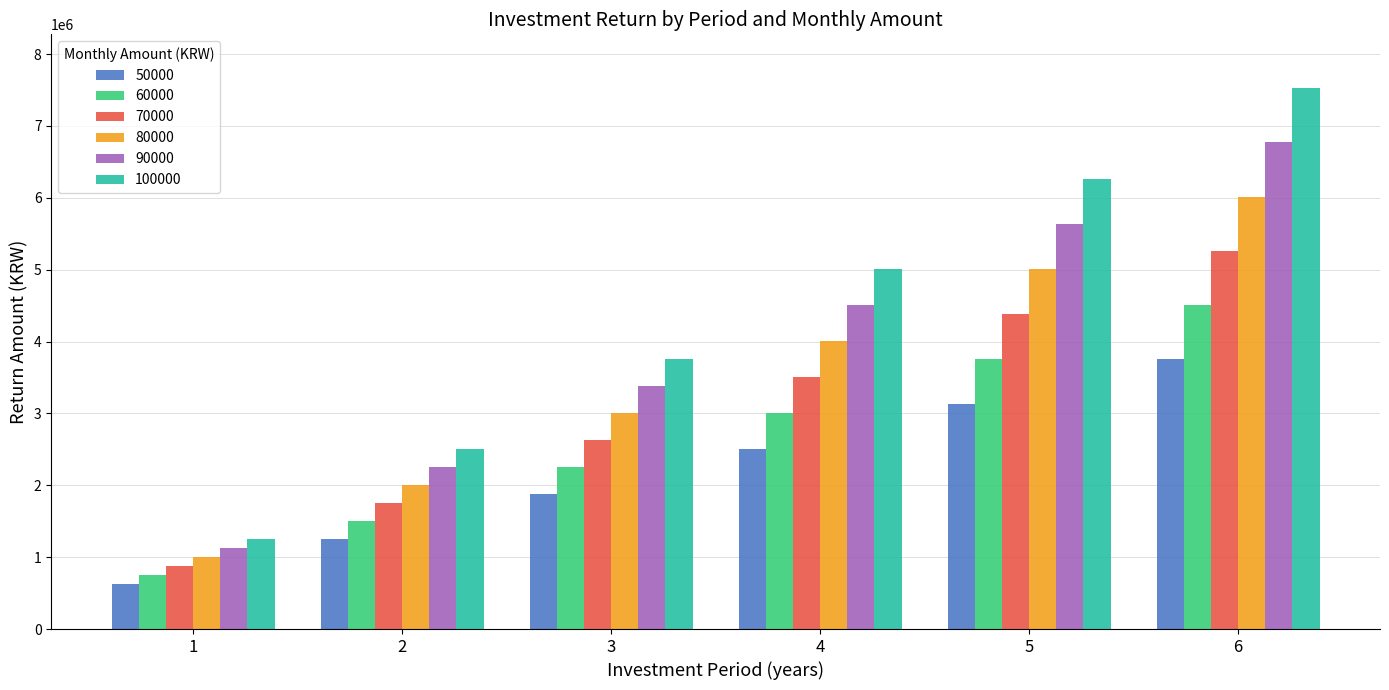

Reading left to right, list all the values displayed in this chart.

50000: 626850	1253700	1880550	2507400	3134250	3761100
60000: 752220	1504440	2256660	3008880	3761100	4513320
70000: 877590	1755180	2632770	3510360	4387950	5265540
80000: 1002960	2005920	3008880	4011840	5014800	6017760
90000: 1128330	2256660	3384990	4513320	5641650	6769980
100000: 1253700	2507400	3761100	5014800	6268500	7522200